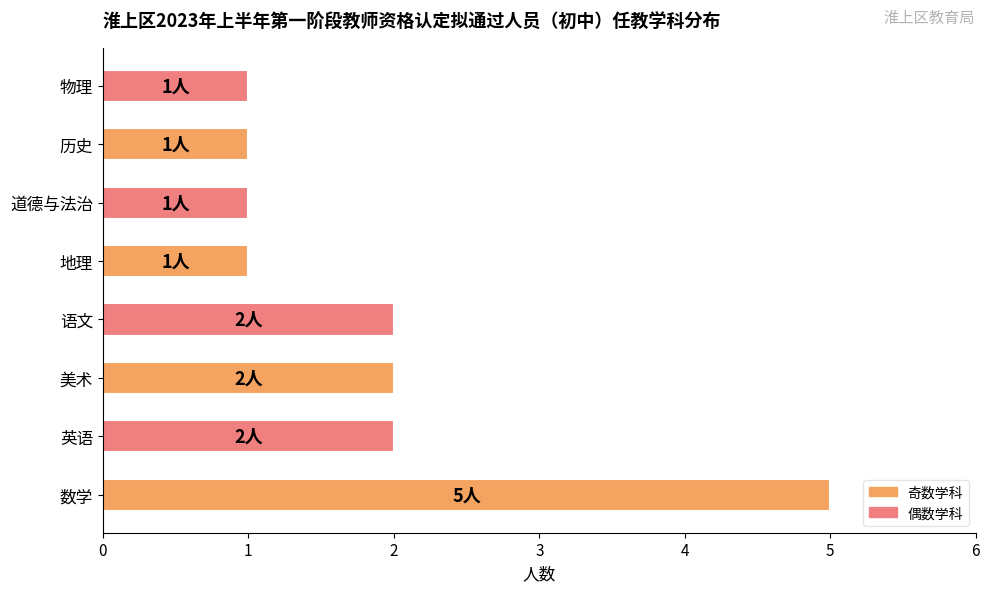

Which category has the highest value across all series?

数学